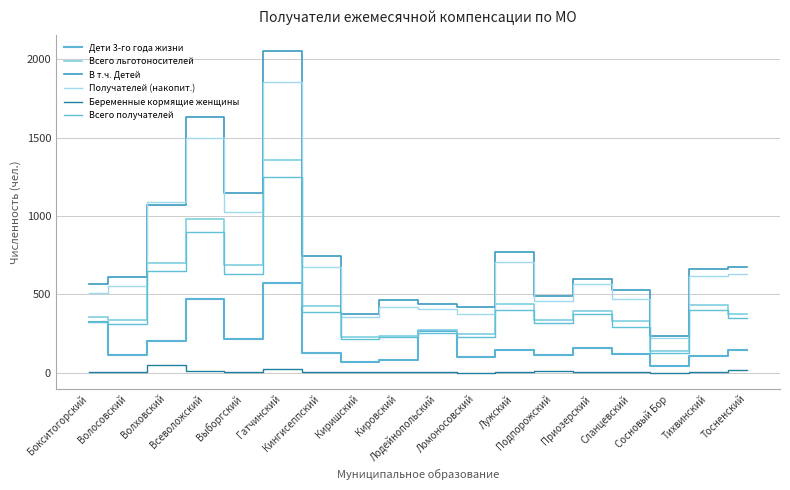

What is the lowest value of the Всего получателей series?

128